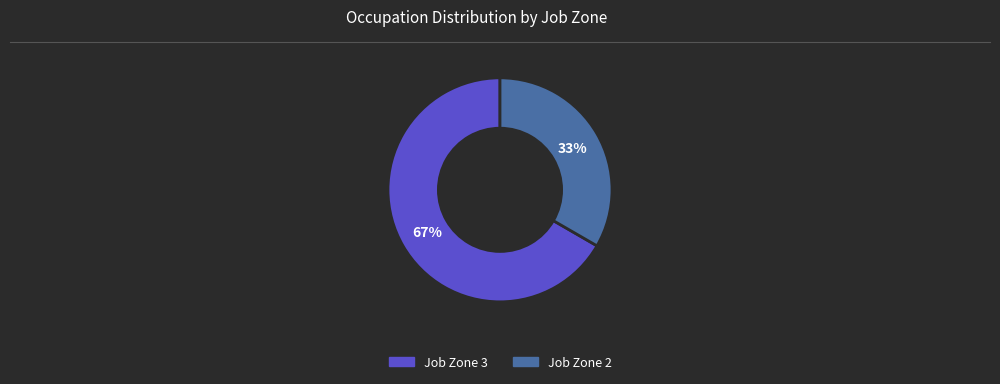

Is there a majority slice in this chart?

Yes